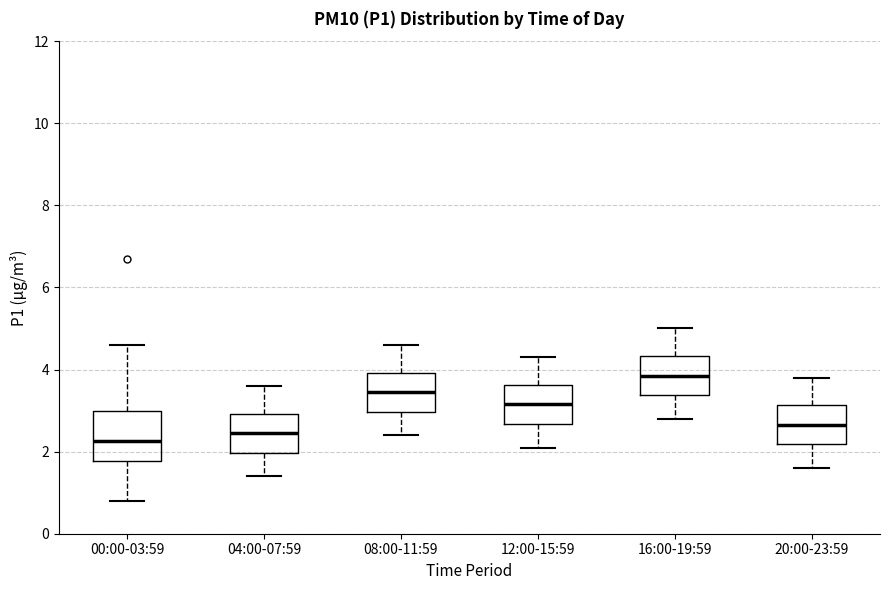

Reading left to right, read every box against the y-axis: the position of its median line, the range the box covers, and the ends of its whiskers. The values are not printed on the chart, so give them approximately, as read against the axis.

00:00-03:59: median 2.2, box 1.8 to 3.0, whiskers 0.8 to 4.6
04:00-07:59: median 2.4, box 2.0 to 3.0, whiskers 1.4 to 3.6
08:00-11:59: median 3.4, box 3.0 to 4.0, whiskers 2.4 to 4.6
12:00-15:59: median 3.2, box 2.6 to 3.6, whiskers 2.2 to 4.4
16:00-19:59: median 3.8, box 3.4 to 4.4, whiskers 2.8 to 5.0
20:00-23:59: median 2.6, box 2.2 to 3.2, whiskers 1.6 to 3.8